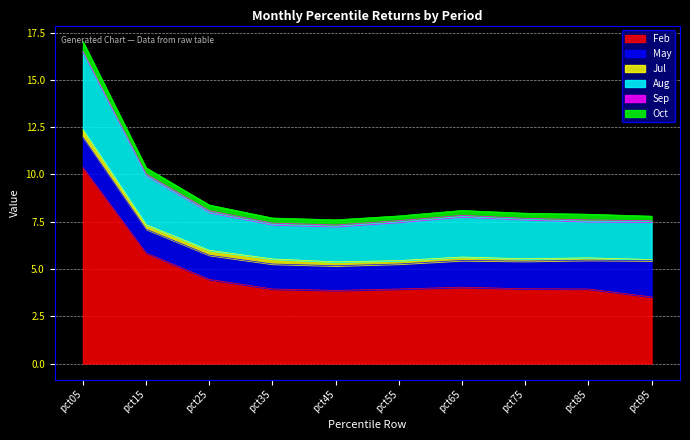

Reading left to right, extract all data points from this chart.

Feb: 10.4	5.8	4.4	3.9	3.9	3.9	4.0	4.0	3.9	3.5
May: 1.6	1.3	1.3	1.3	1.3	1.3	1.4	1.5	1.5	1.9
Jul: 0.4	0.2	0.3	0.3	0.2	0.2	0.2	0.1	0.1	0.1
Aug: 4.1	2.6	2.0	1.8	1.9	2.0	2.1	2.1	1.9	2.0
Sep: 0.0	0.1	0.1	0.1	0.1	0.1	0.1	0.1	0.1	0.1
Oct: 0.5	0.3	0.3	0.3	0.3	0.2	0.3	0.3	0.3	0.2